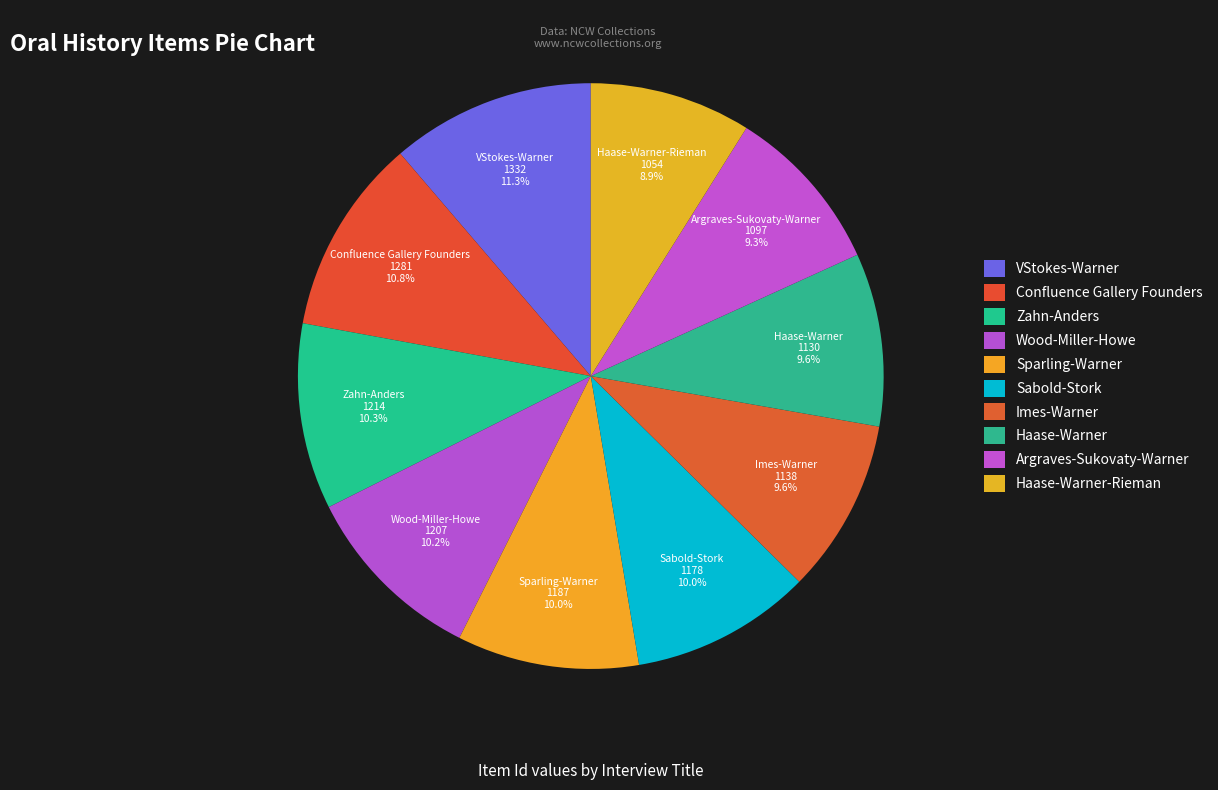

To the nearest percent, what is the difference between the Argraves-Sukovaty-Warner and Sparling-Warner slice percentages?

1%